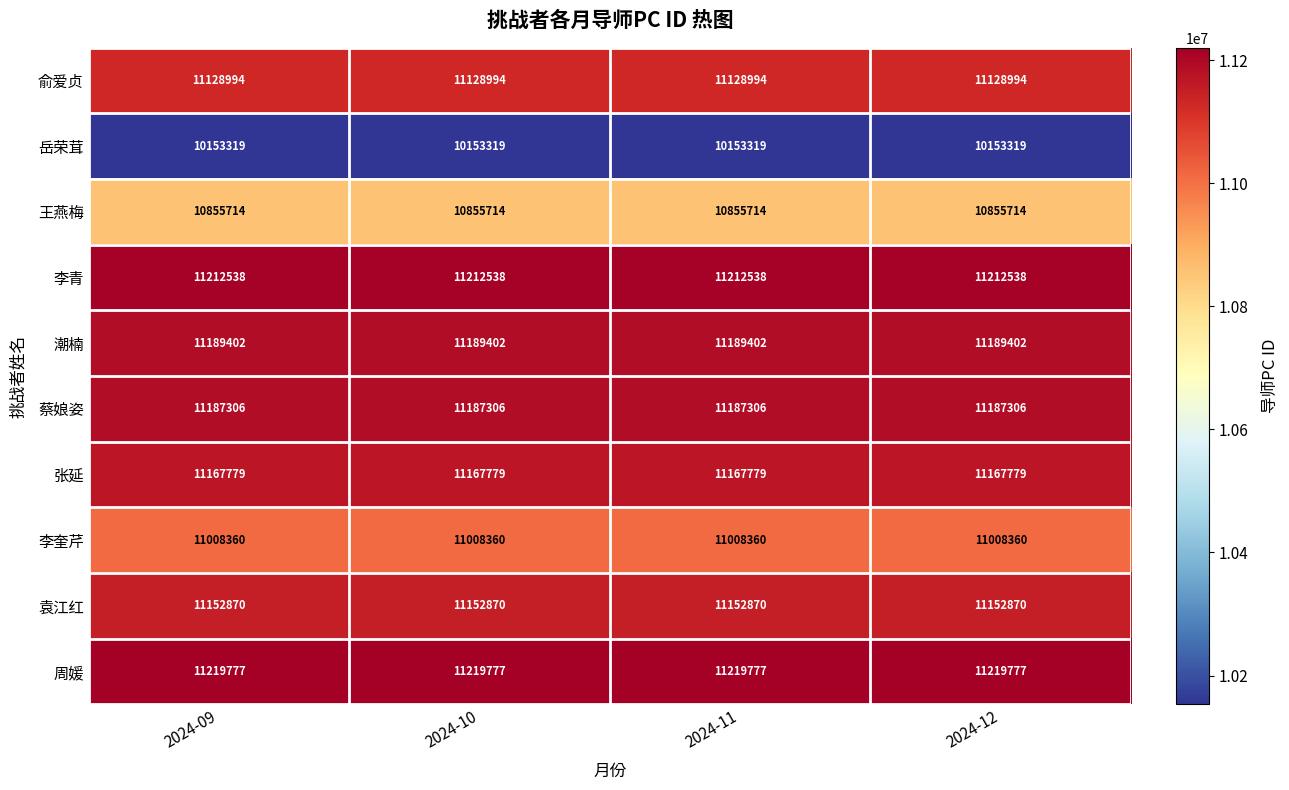

Which series has the largest total across all categories?

周媛